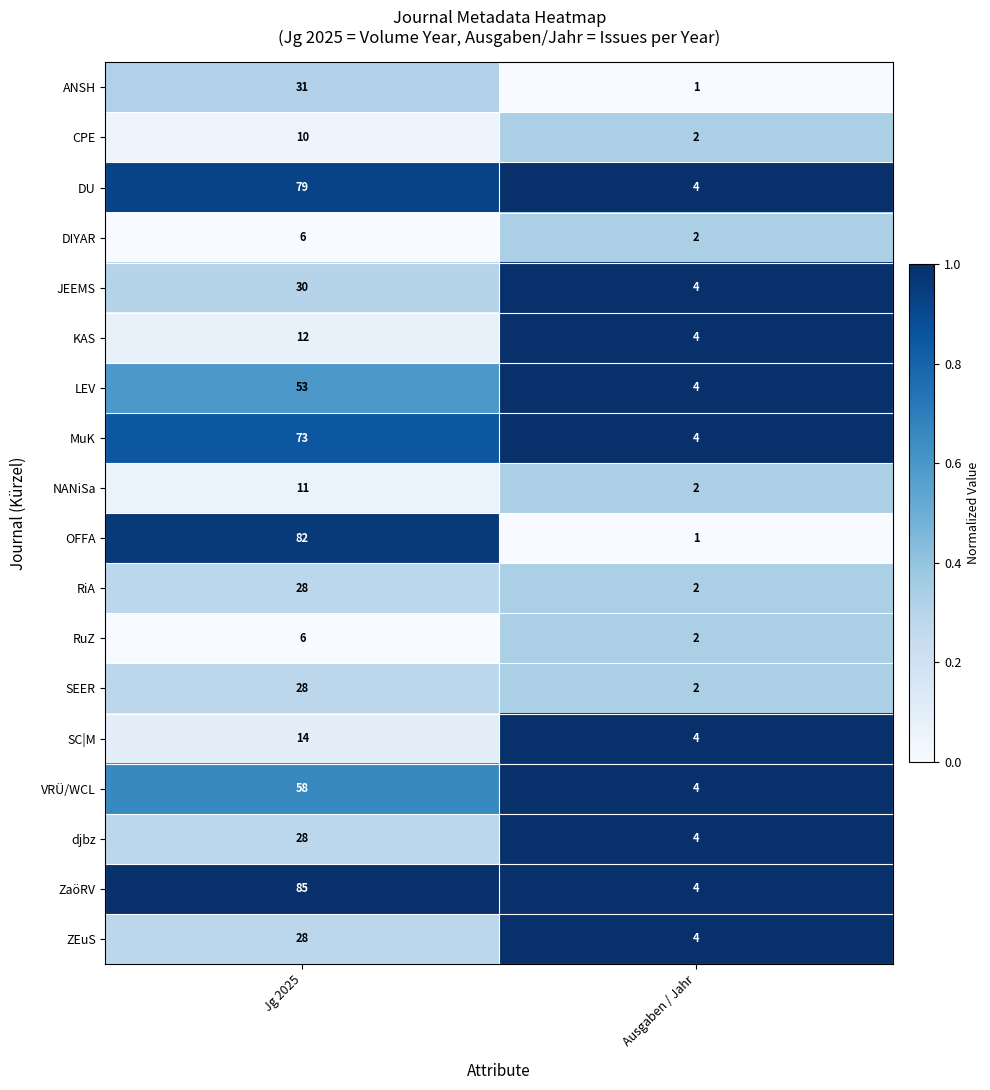

What is the total value across all series at Ausgaben / Jahr?

54